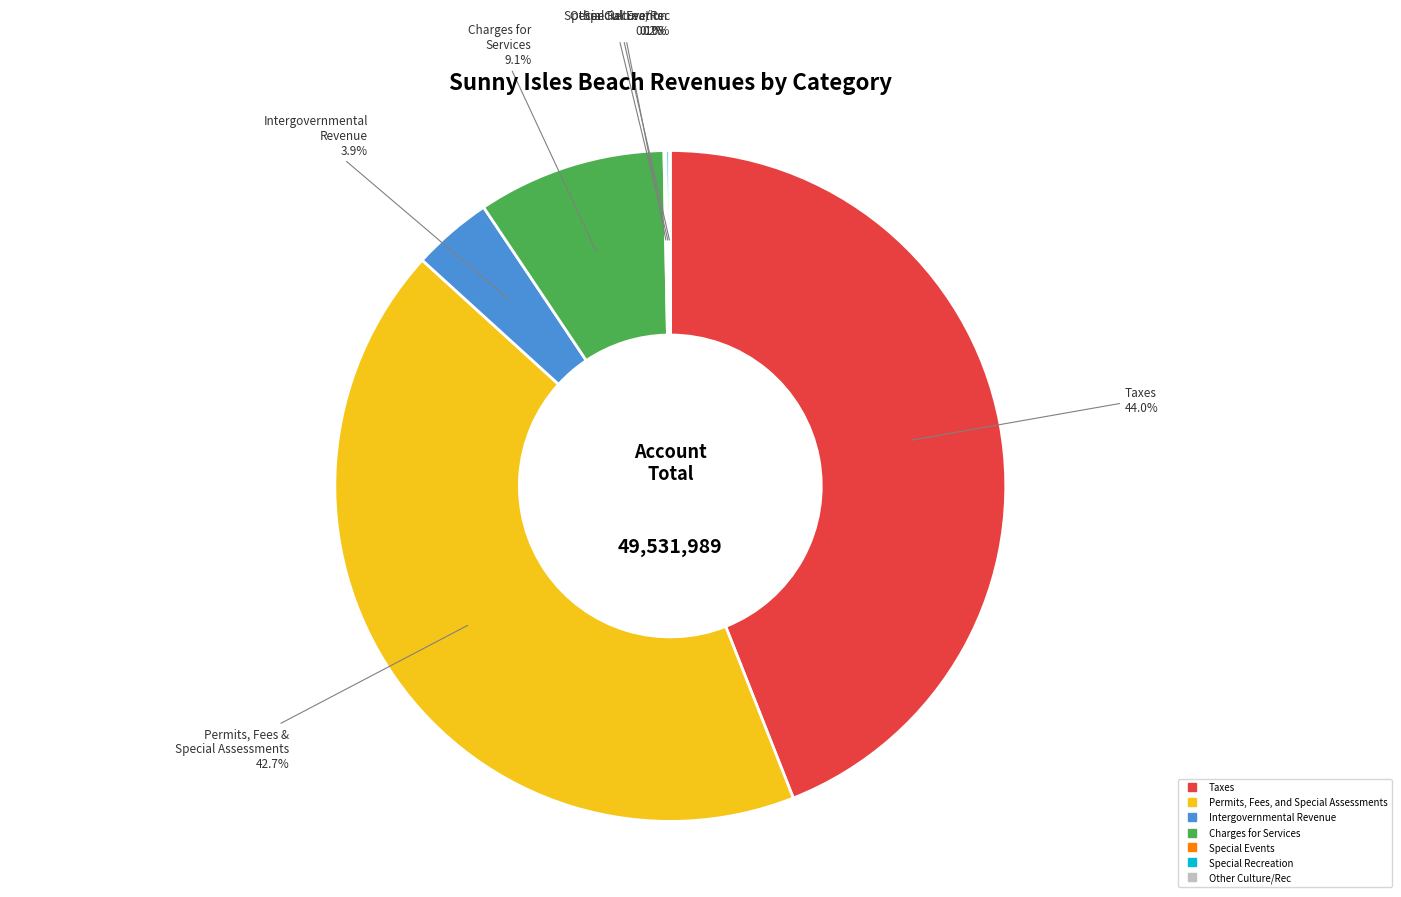

Is there any slice that represents more than half of the pie?

No